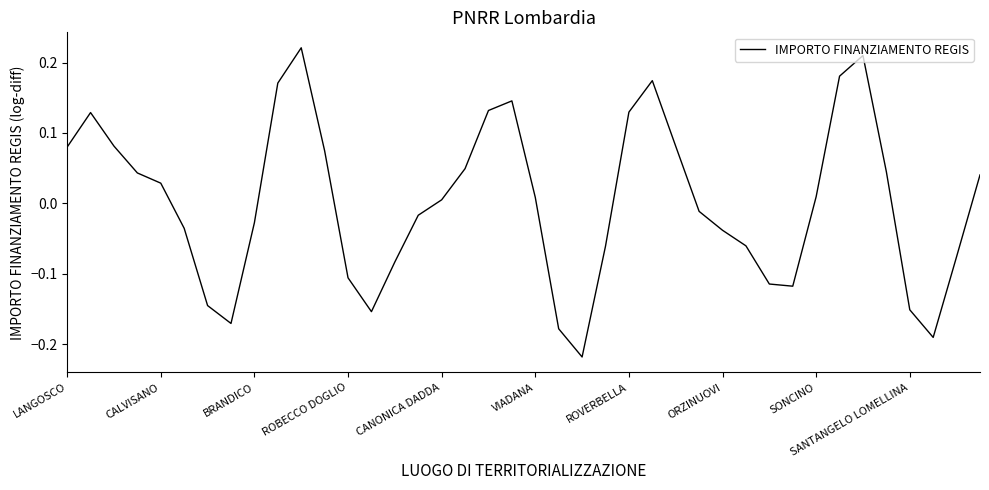

How many values are below 0?

19